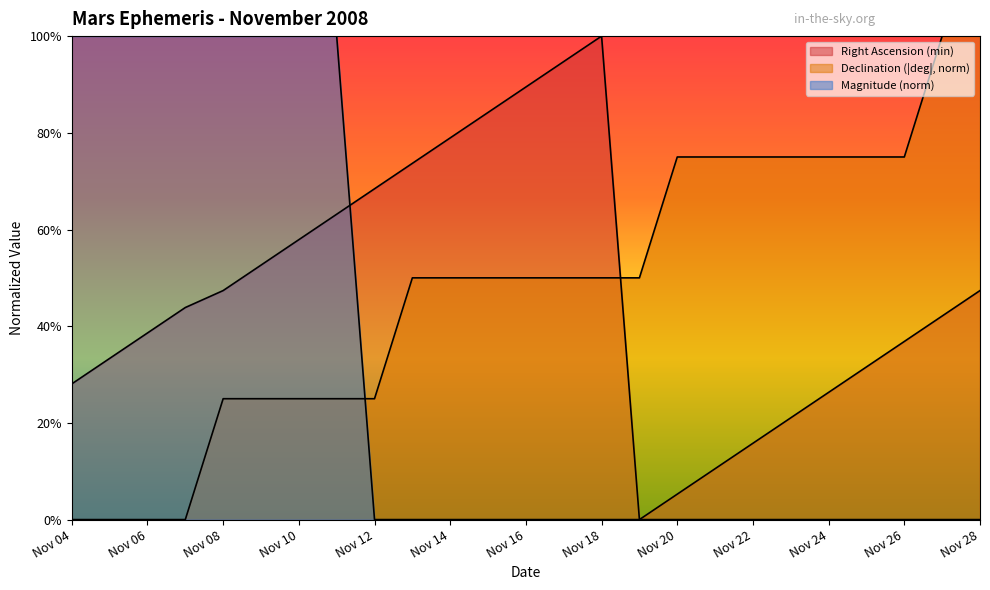

Rank the series at Nov 14 from lowest to highest value.

Magnitude, Declination (deg), Right Ascension (min)